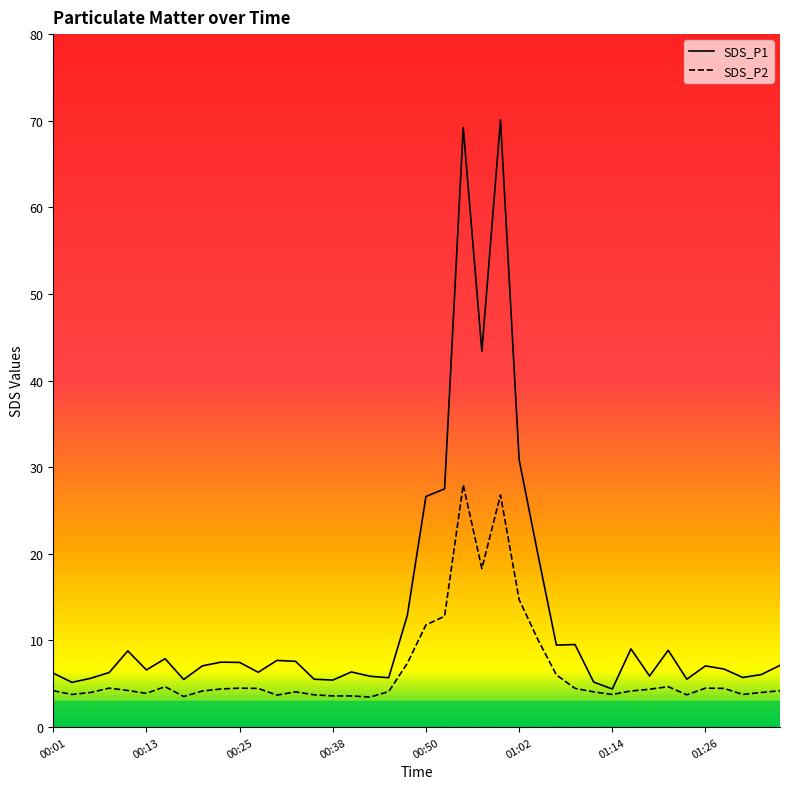

What is the sum of all SDS_P1 values?

516.0